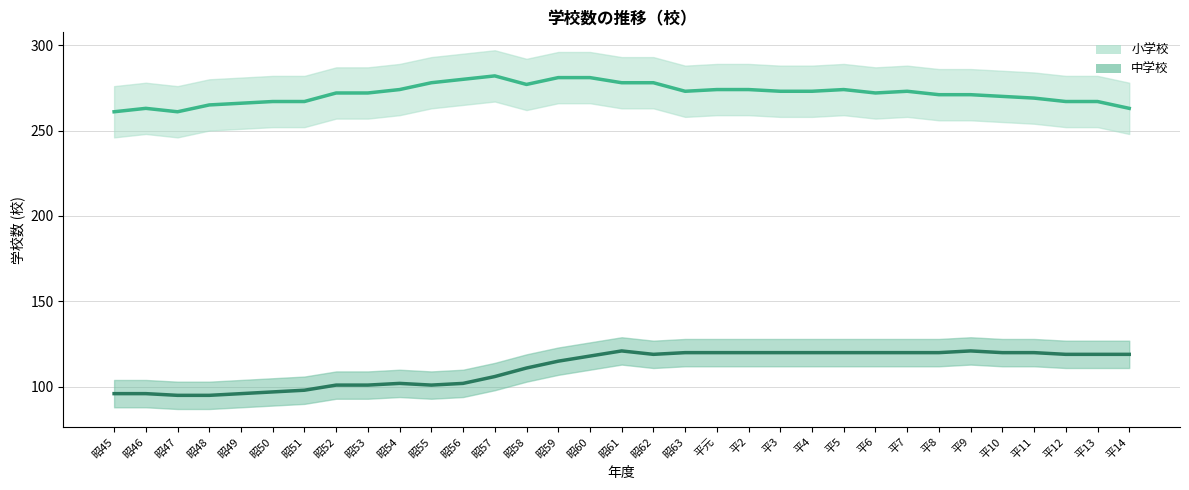

What position from the right is 平13?

2